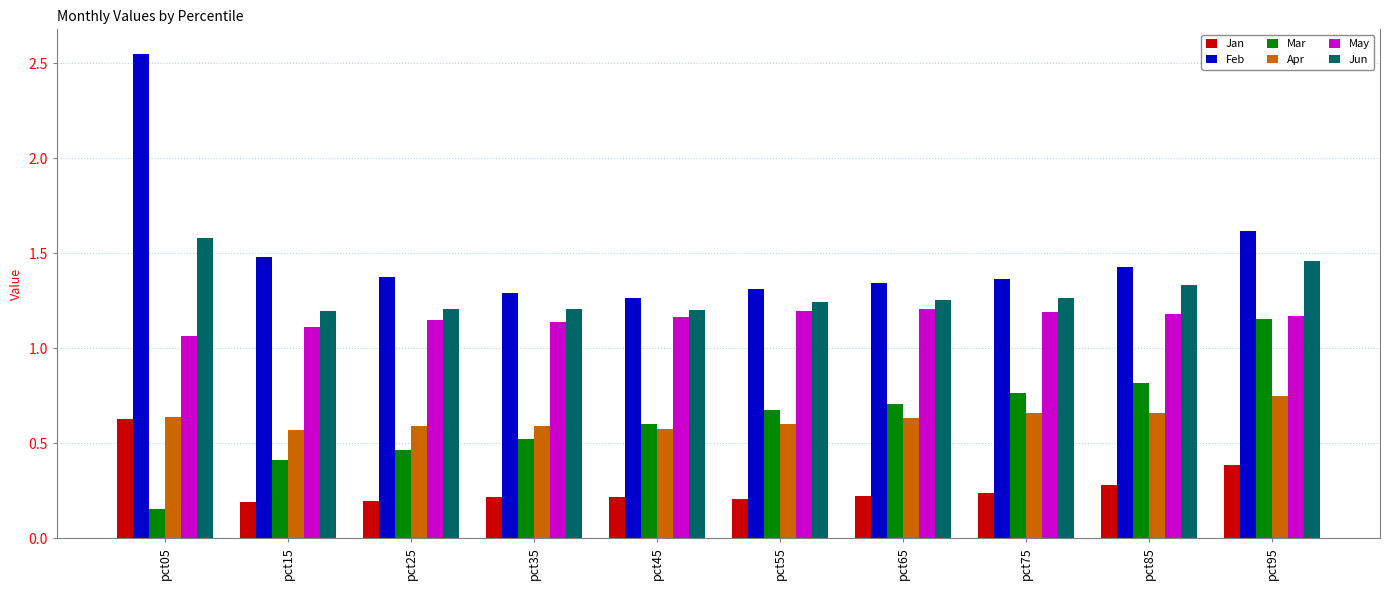

Does the chart contain any negative values?

No